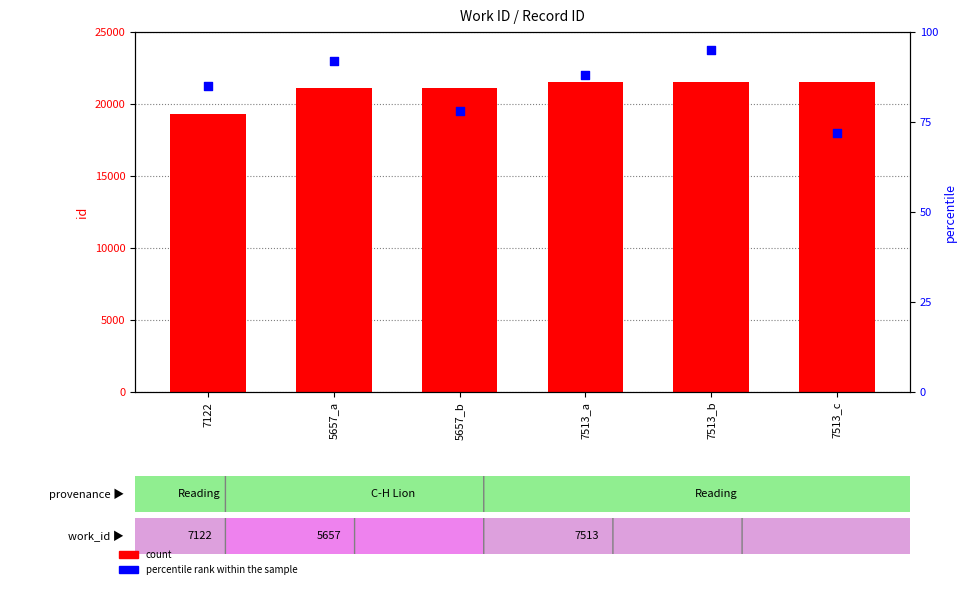

What is the total value across all series at 7513_a?

21625